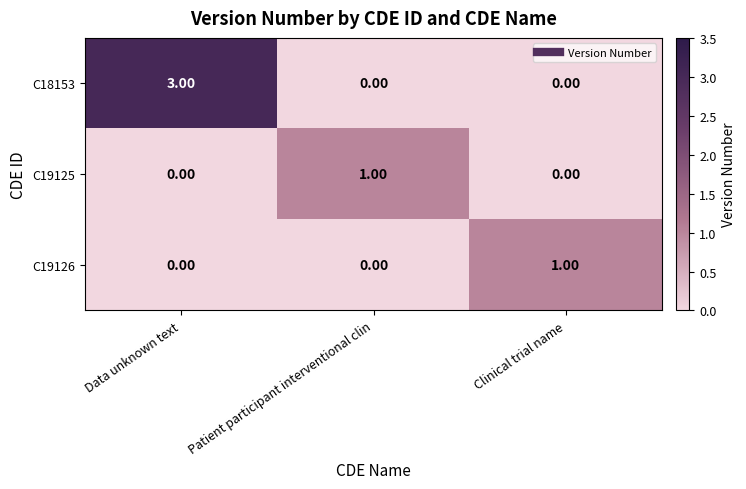

Is the value of C19126 at Data unknown text greater than the value of C19125 at Patient participant interventional clin?

No